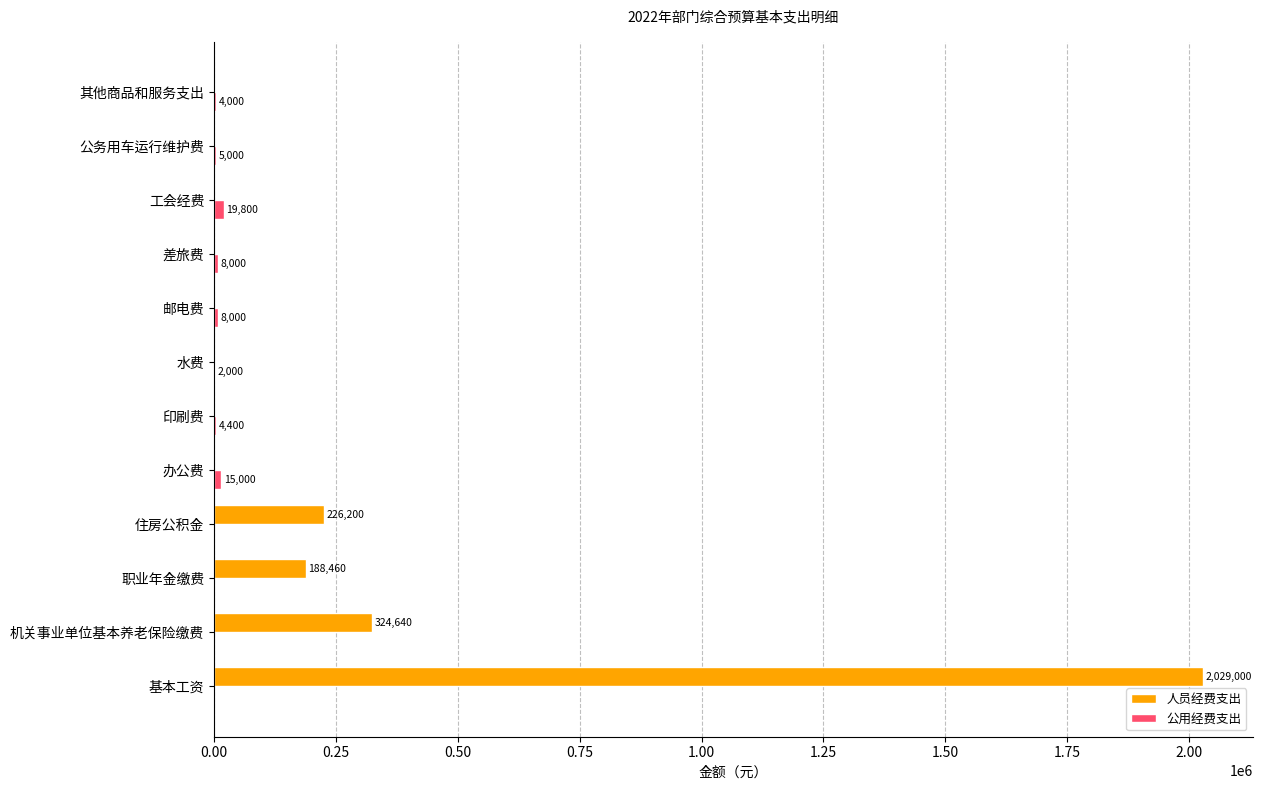

What is the sum of all 人员经费支出 values?

2768300